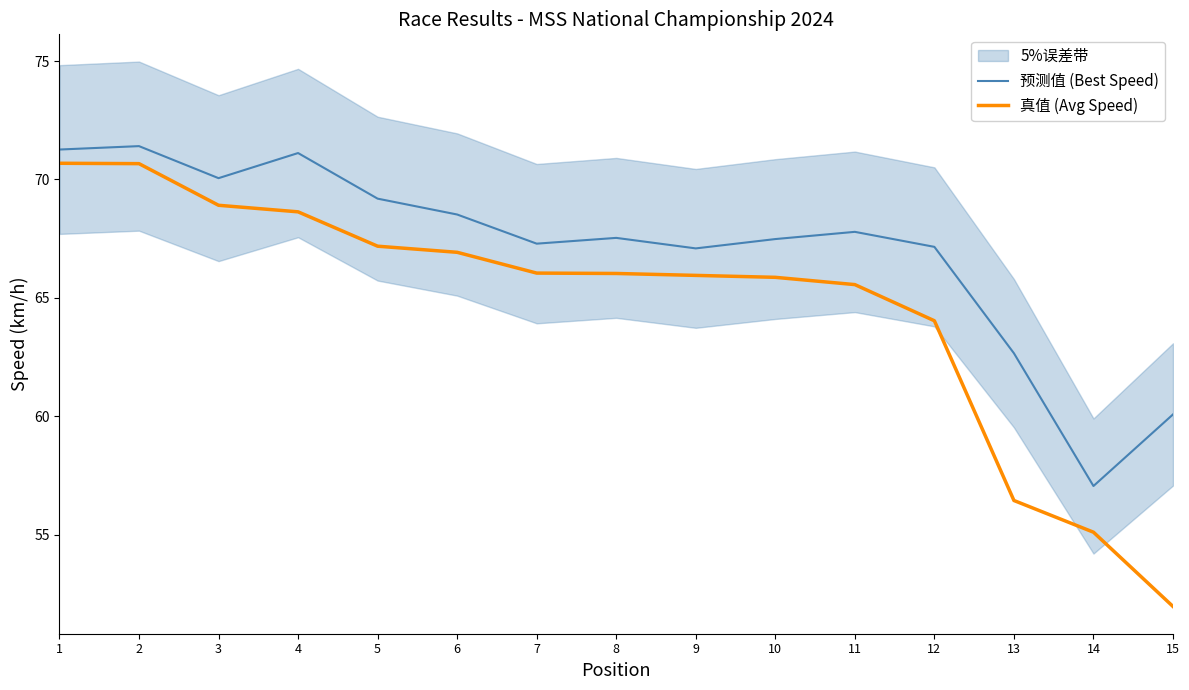

Which category has the highest value across all series?

2